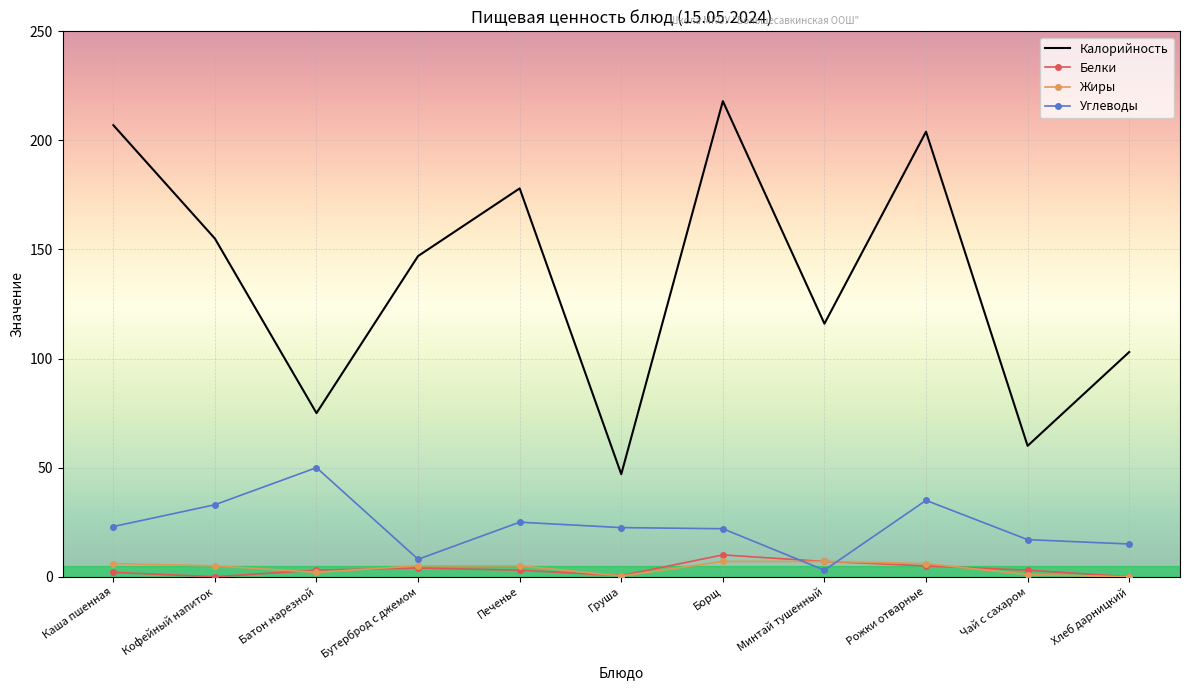

Which series has the widest spread of values?

Калорийность